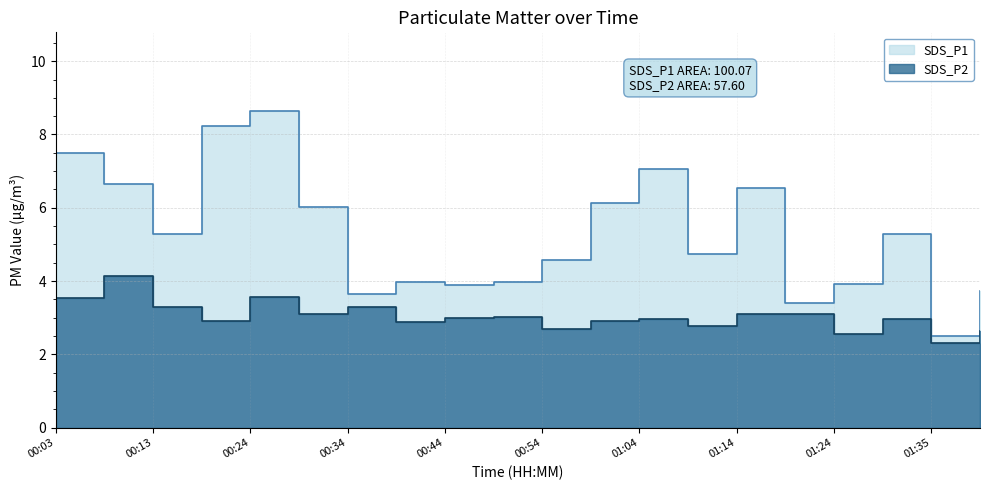

List the series in order of their overall mean, highest first.

SDS_P1, SDS_P2